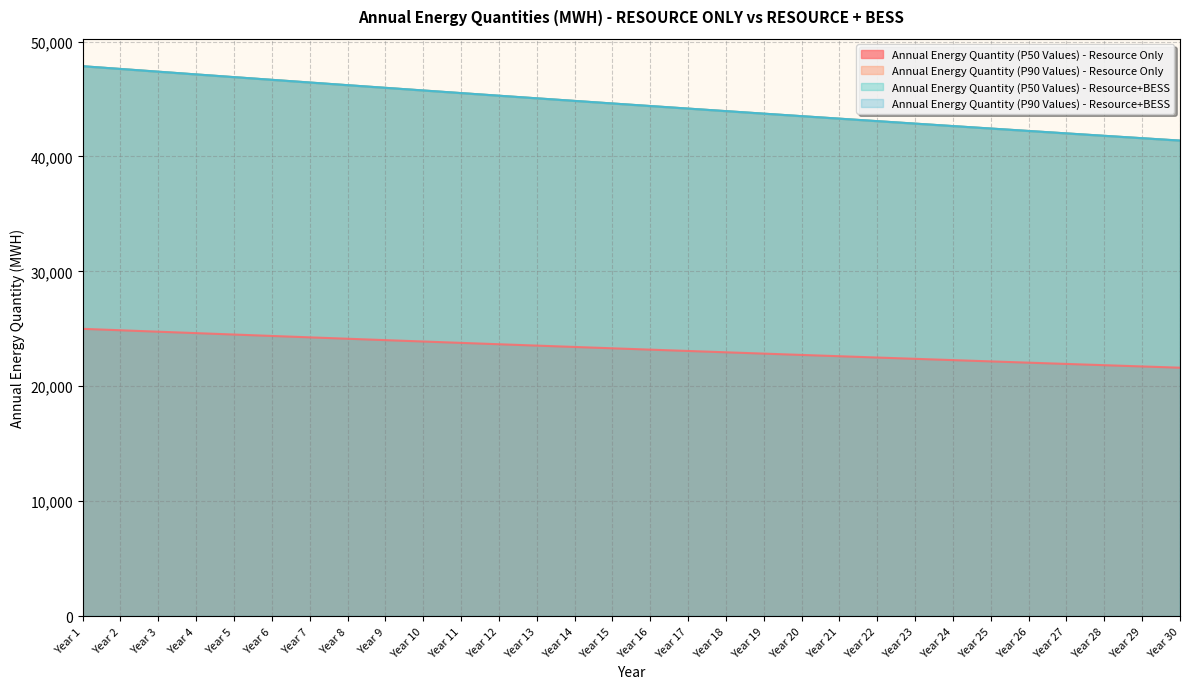

How many categories are shown in the chart?

30